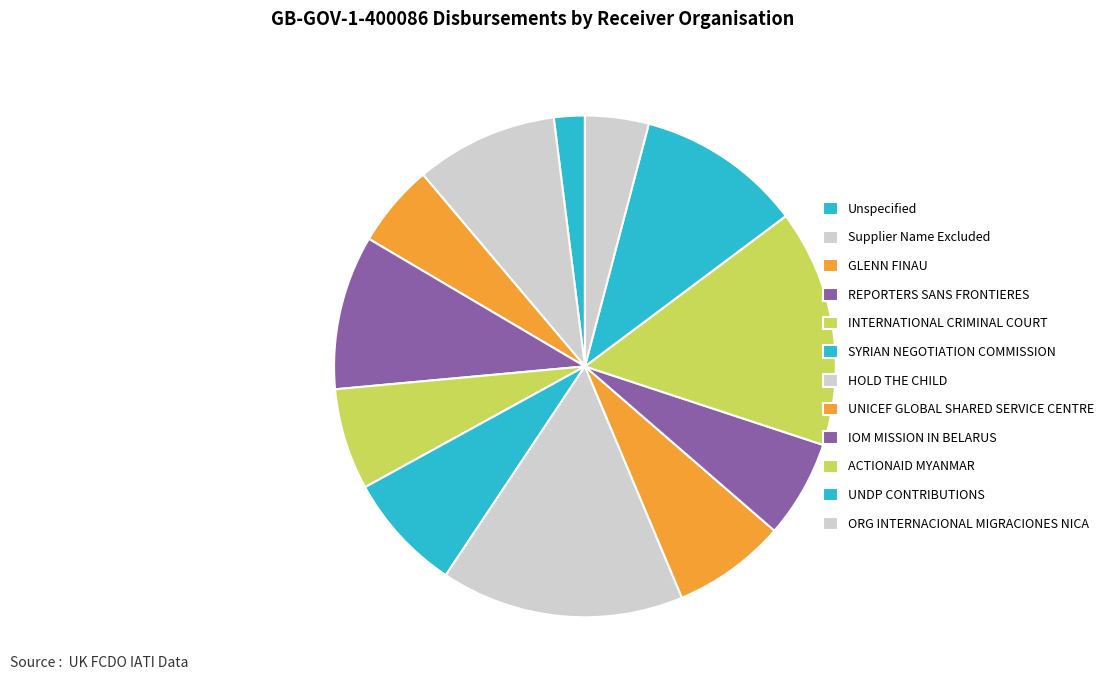

Which category has the smallest portion of the pie?

Unspecified